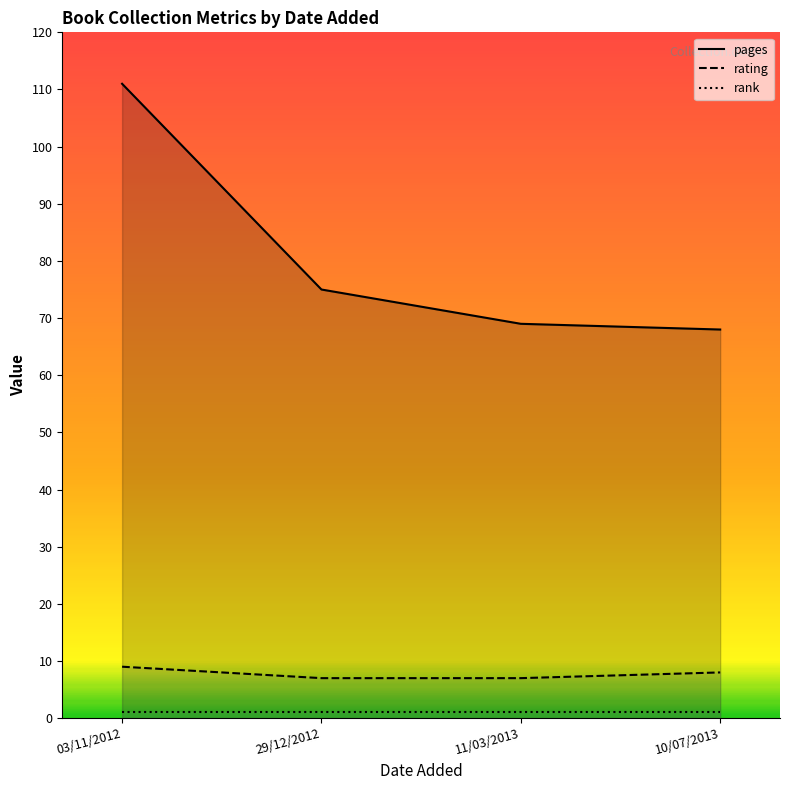

Rank the series by their maximum value, from lowest to highest.

rank, rating, pages